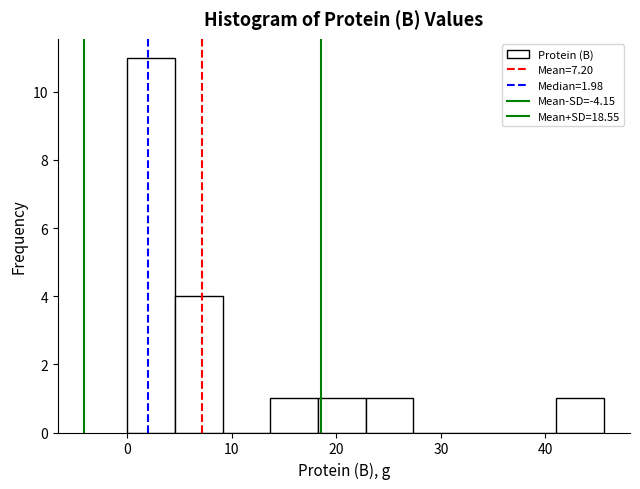

Reading left to right, list every bar in this chart as the range it spans on the x-axis followed by its height. Neither the bar edges nor the heights are printed on the chart, so give them approximately, as read against the axes.

0 to 5: 11
5 to 9: 4
9 to 14: 0
14 to 18: 1
18 to 23: 1
23 to 27: 1
27 to 32: 0
32 to 36: 0
36 to 41: 0
41 to 46: 1